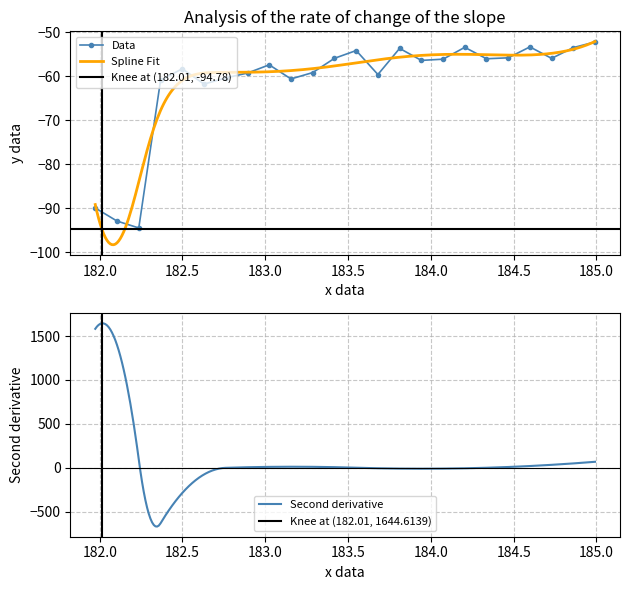

What is the difference between the maximum and minimum values in the x series?

3.1